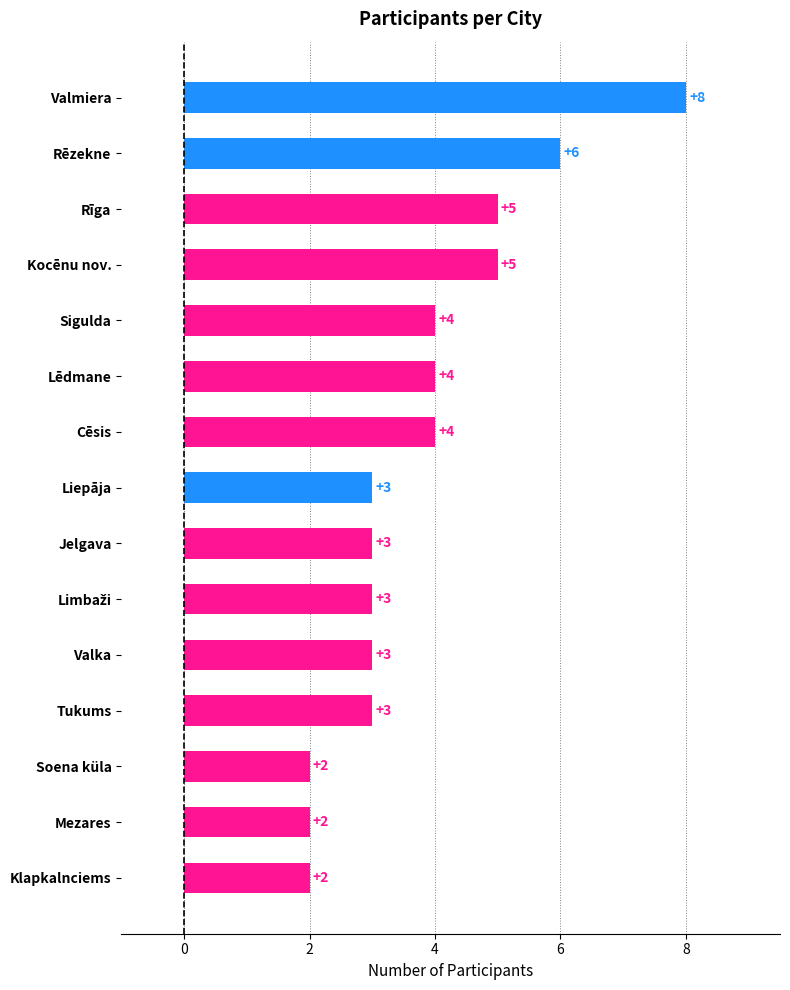

Reading bottom to top, transcribe all the data shown in this chart.

2	2	2	3	3	3	3	3	4	4	4	5	5	6	8